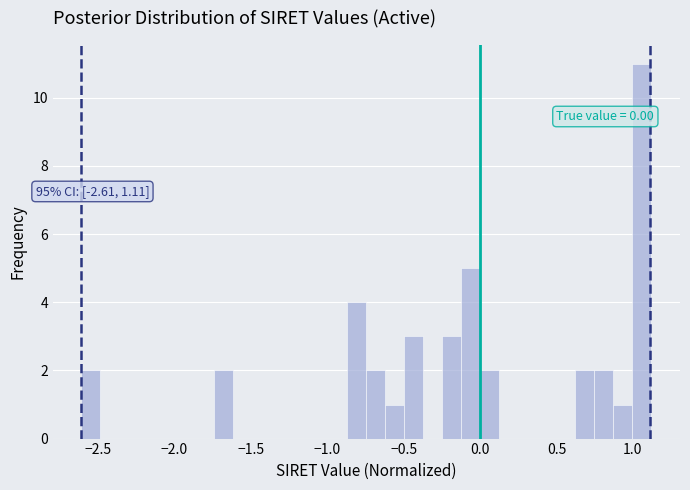

Around what value on the x-axis is the tallest bar? Give the approximate position of its centre, as read against the axis.

1.05